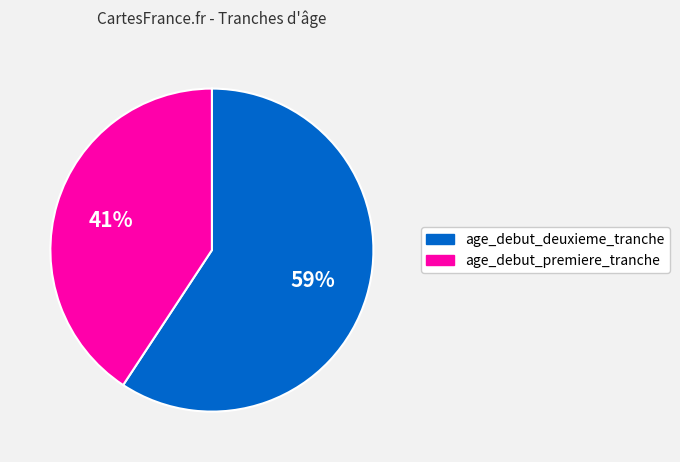

Is there any slice that represents more than half of the pie?

Yes